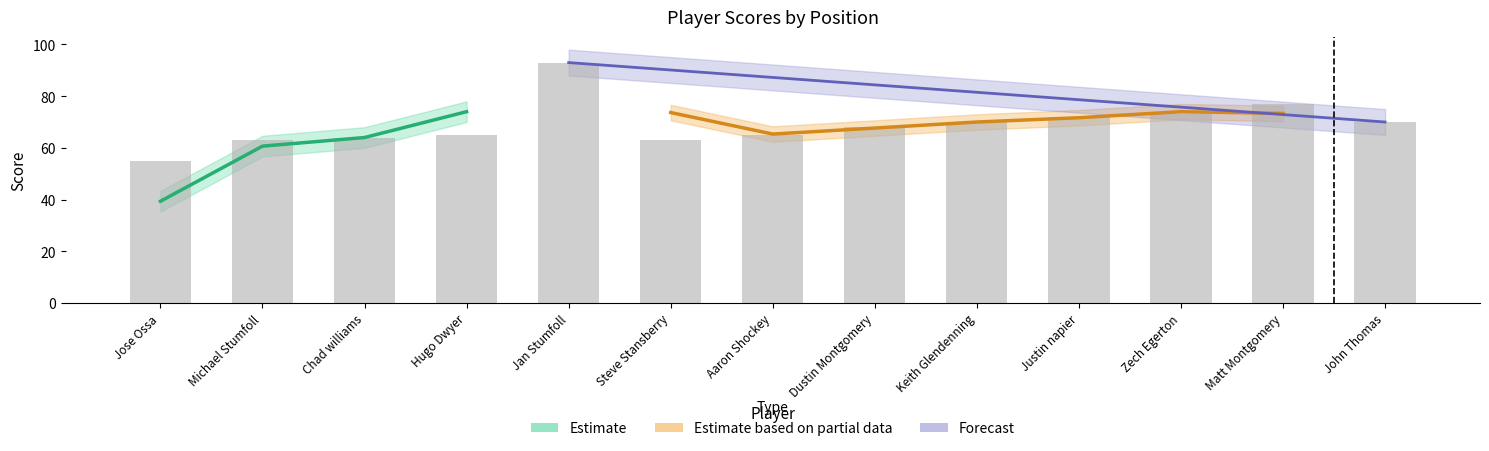

How many distinct data groups are displayed?

3